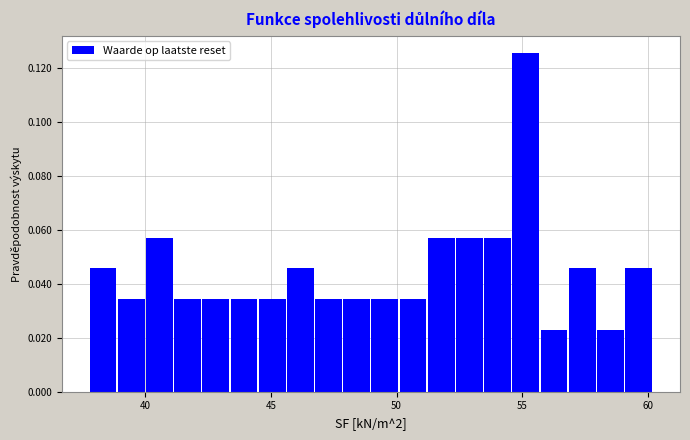

Read against the x-axis, roughly where is the centre of the tallest bar?

55.0